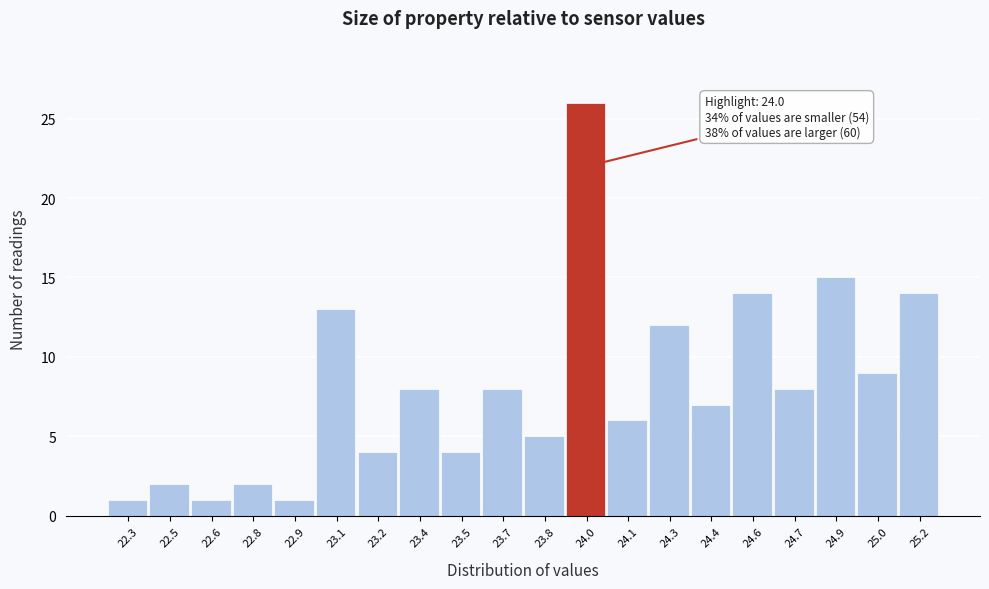

Which range on the x-axis has the tallest bar?

23.90 to 24.05